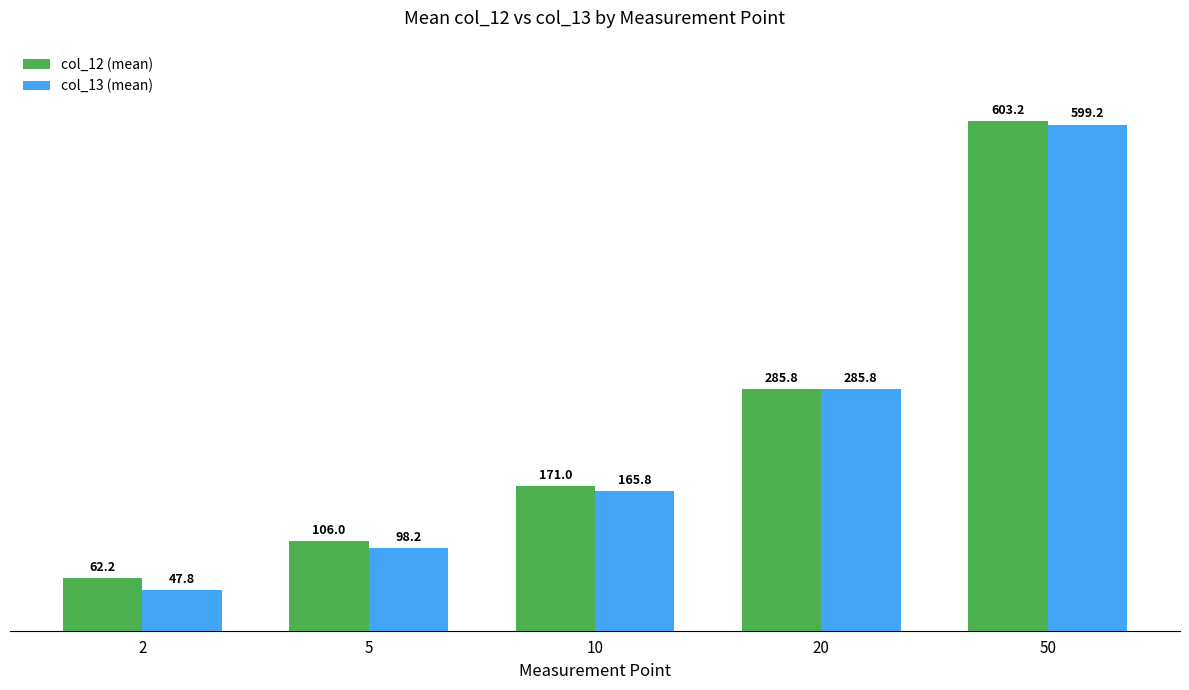

What is the lowest value of the col_13 (mean) series?

47.8